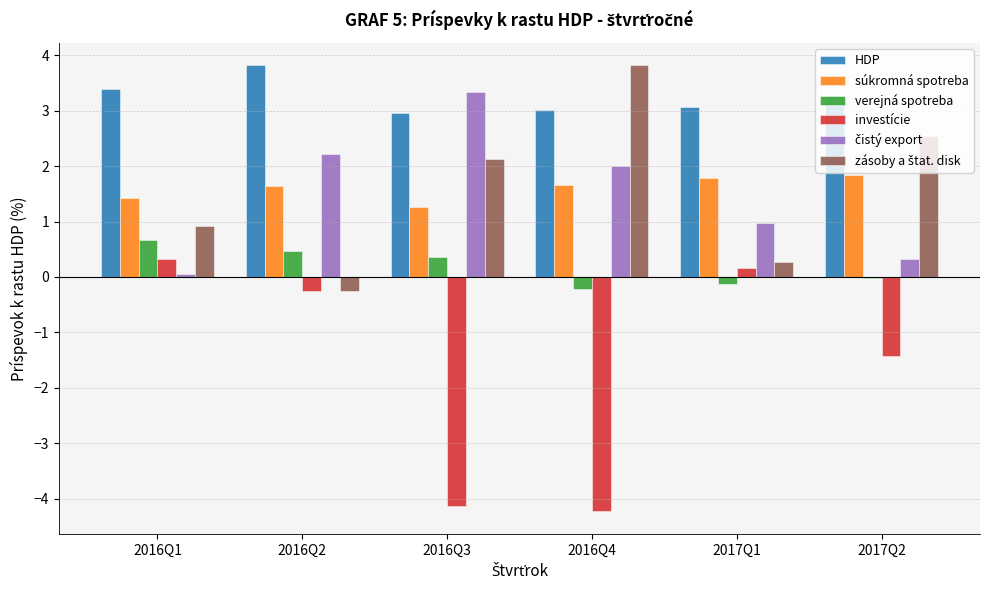

The verejná spotreba series shows -0.0 at 2017Q2. True or false?

True